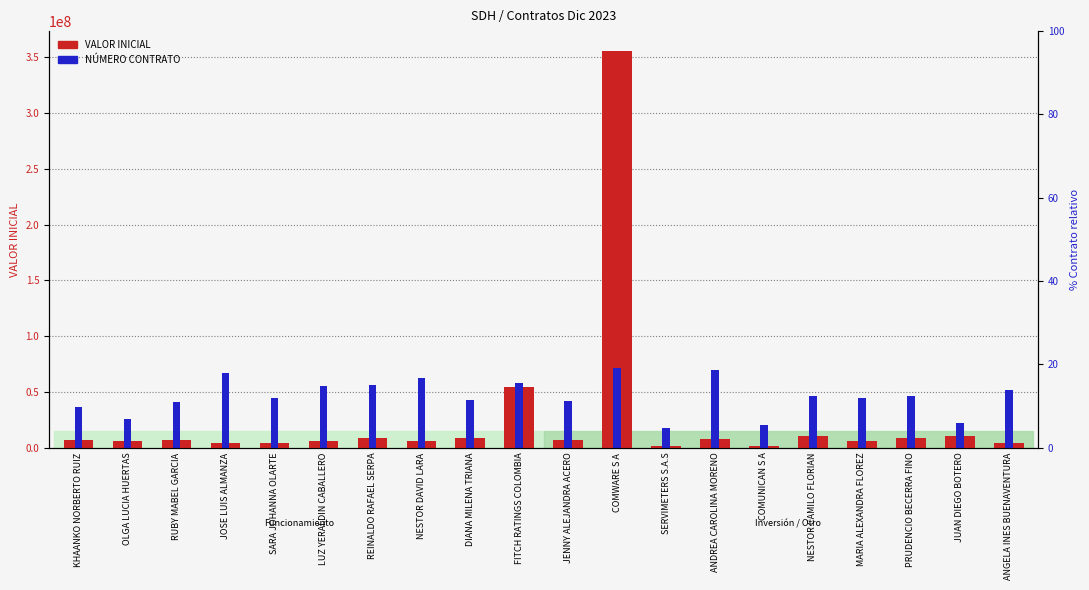

Reading left to right, extract all data points from this chart.

VALOR INICIAL: 7257600.0	5862600.0	7257600.0	4186800.0	4186800.0	5862600.0	9028800.0	5862600.0	8883000.0	54740000.0	7257600.0	355546557.0	1487500.0	7630200.0	1437000.0	10886400.0	6420600.0	8373600.0	10746000.0	4186800.0
NÚMERO CONTRATO: 36907278.5	25893064.5	40965146.8	67051443.1	45023015.1	55457533.6	56037229.1	62413879.3	42704233.2	58356011.0	41544842.3	71109311.4	17777327.9	69370225.0	20096109.7	46182406.0	44443319.6	46762101.5	22414891.6	51979360.8